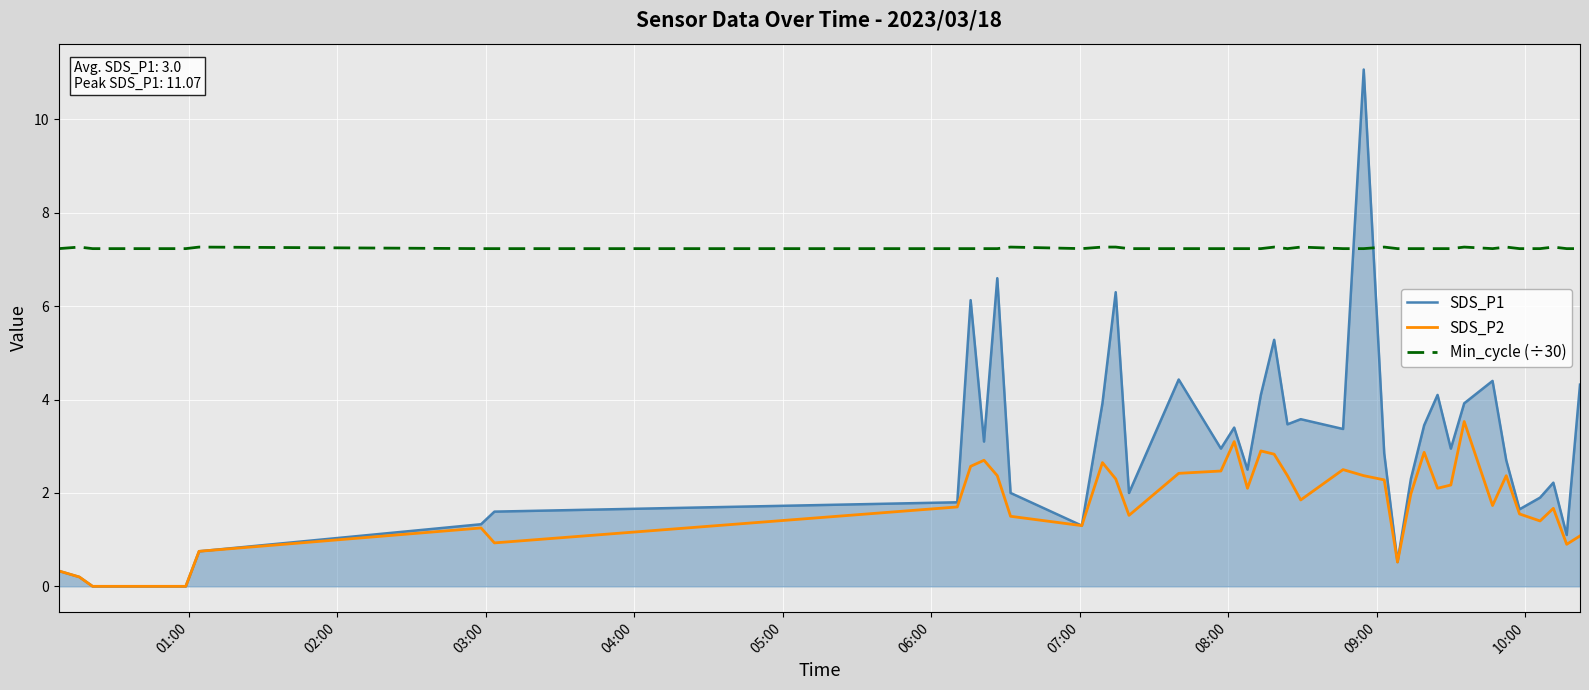

Which series ends up on top after the final intersection of Min_cycle (÷30) and SDS_P1?

Min_cycle (÷30)